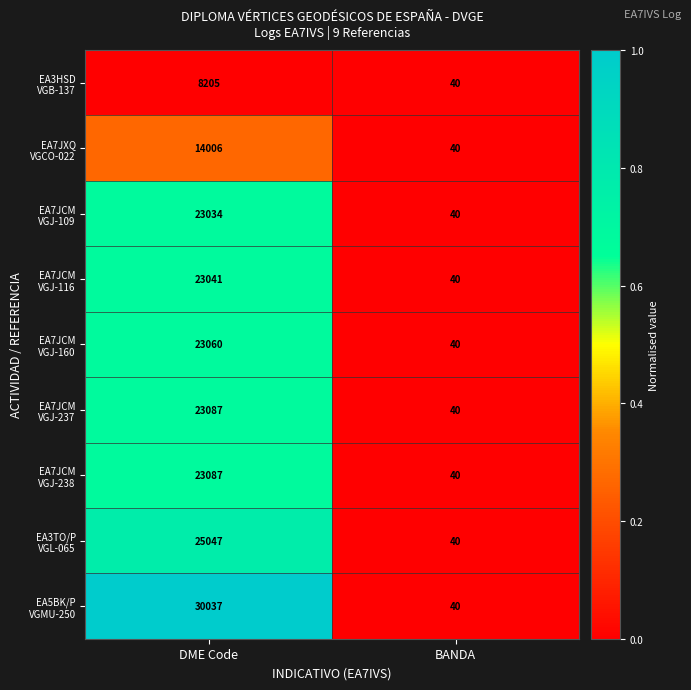

At which category is the sum across all series the highest?

DME Code